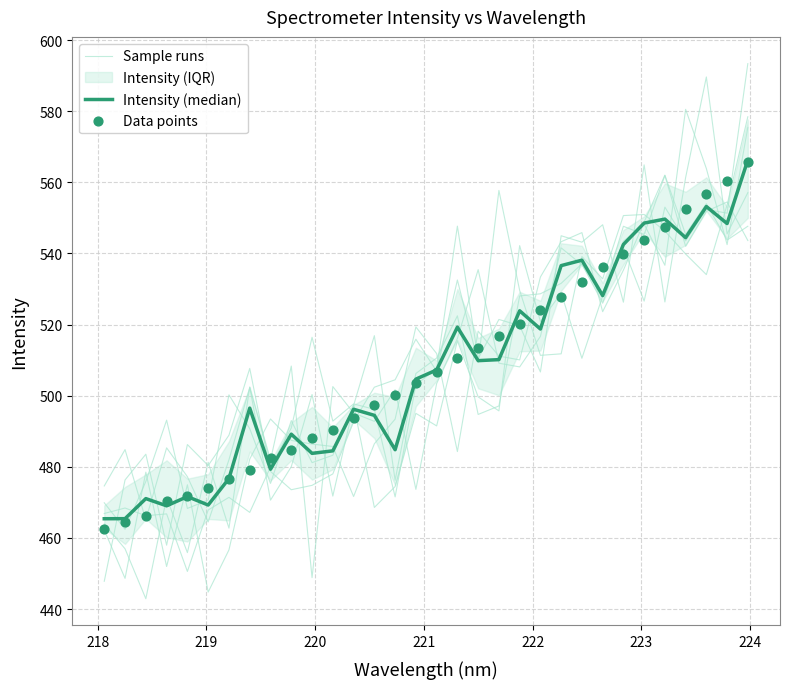

Which series has the largest total across all categories?

Data points